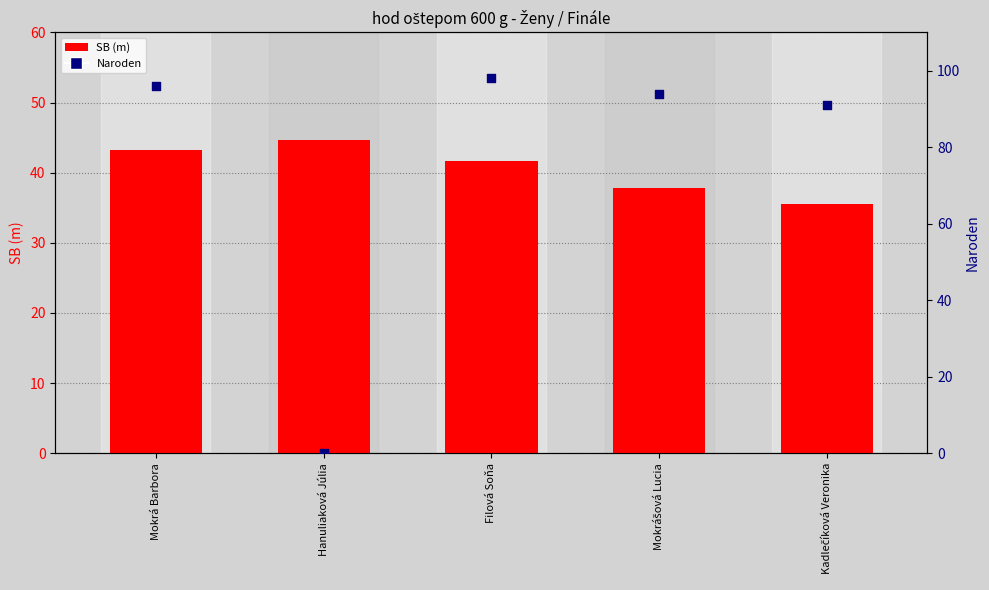

At how many categories does at least one series exceed 33?

5